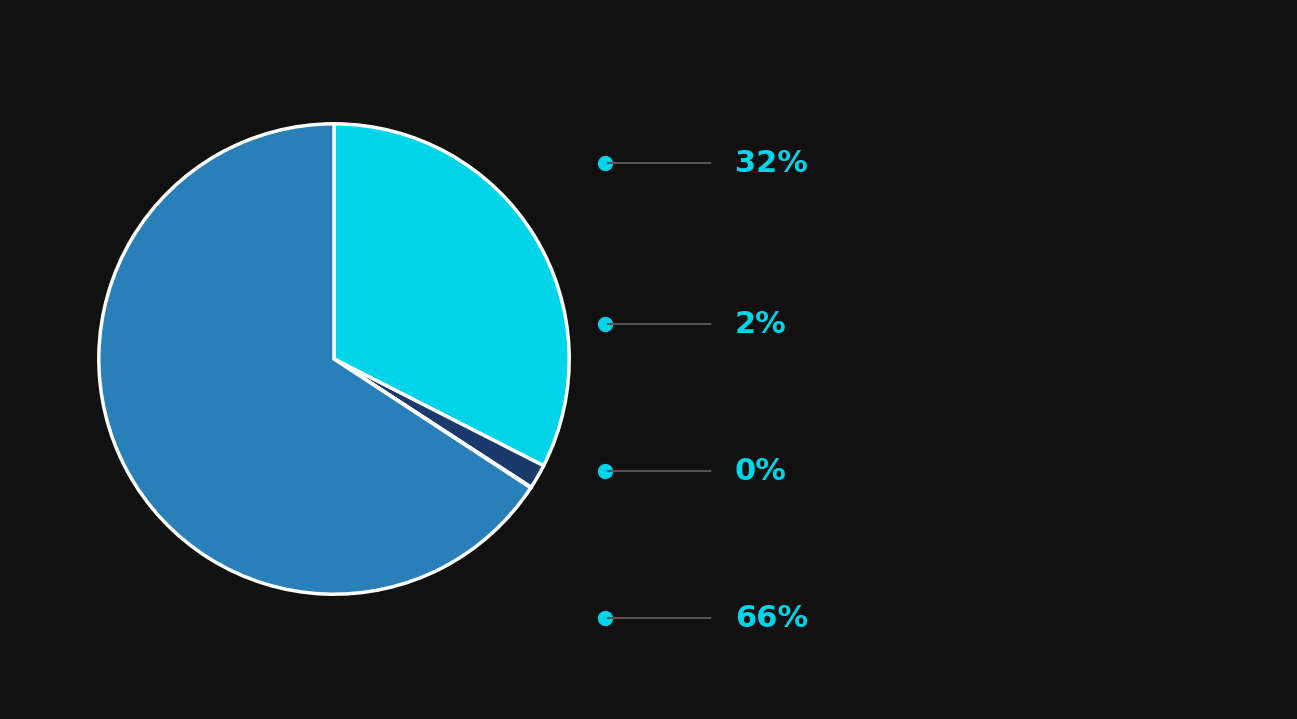

Does any single category account for the majority?

Yes